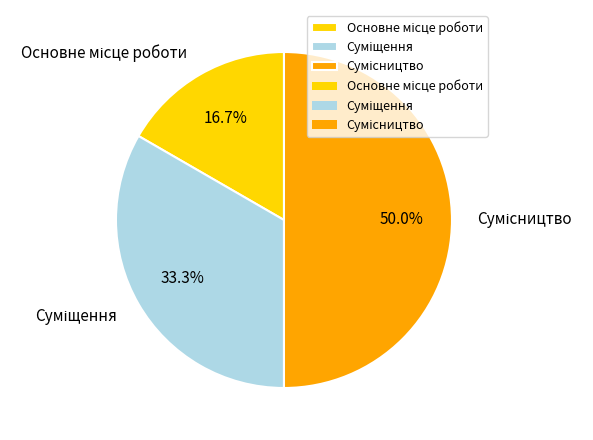

True or false: Суміщення accounts for 21% of the total.

False